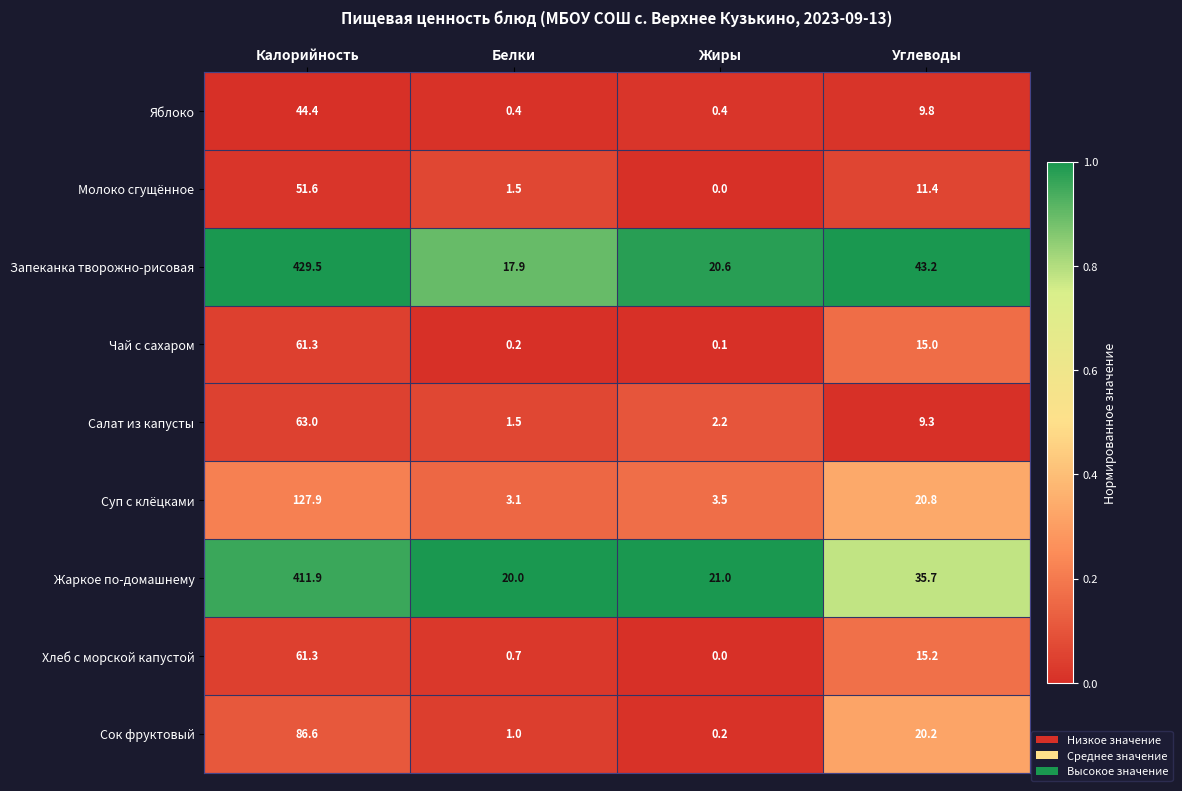

What is the total value across all series at Калорийность?

1337.5